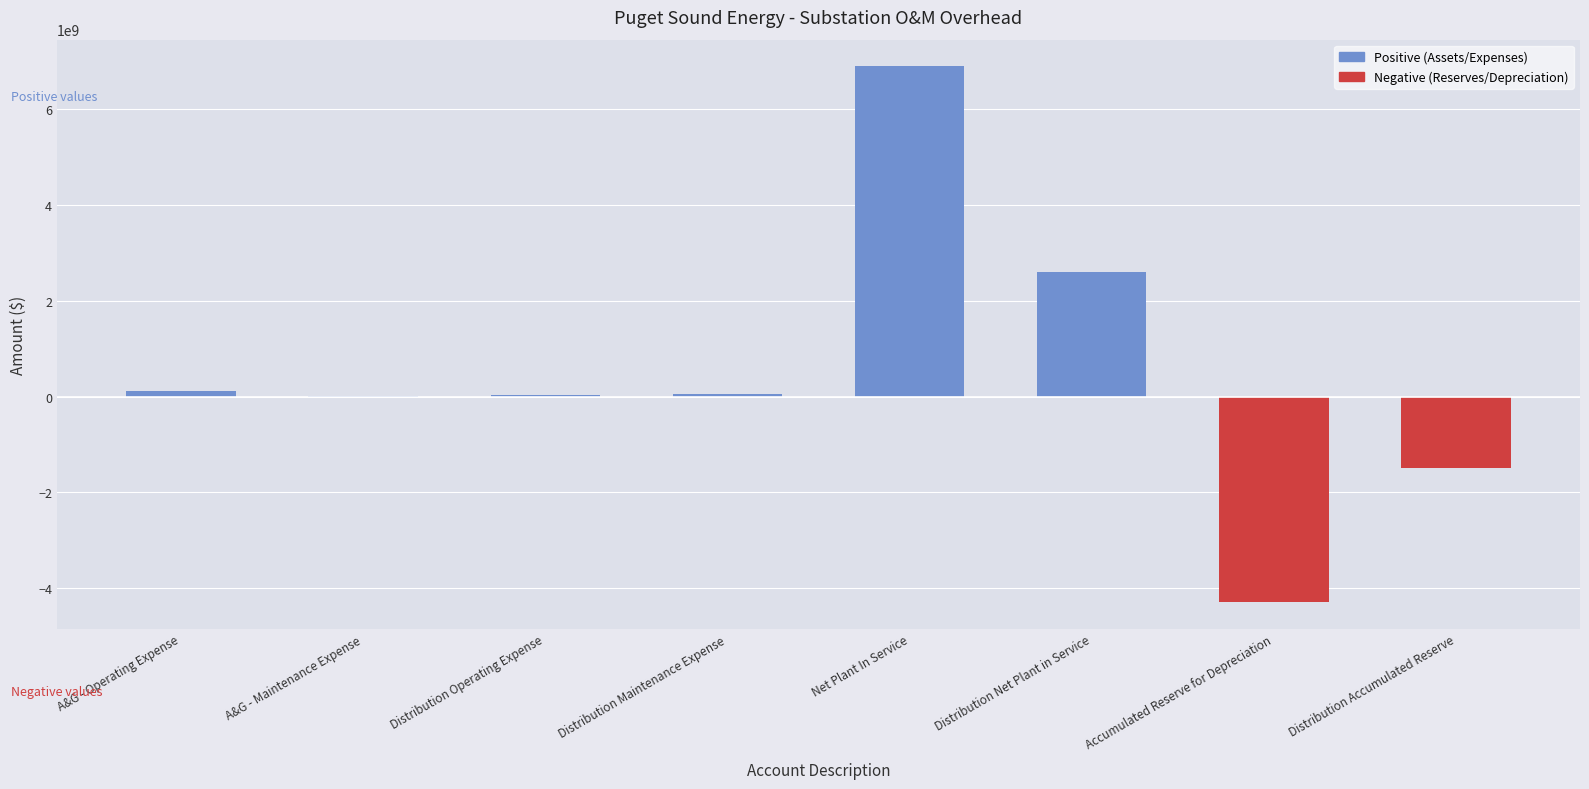

What is the change in value from A&G - Operating Expense to Accumulated Reserve for Depreciation?

-4403222585.8